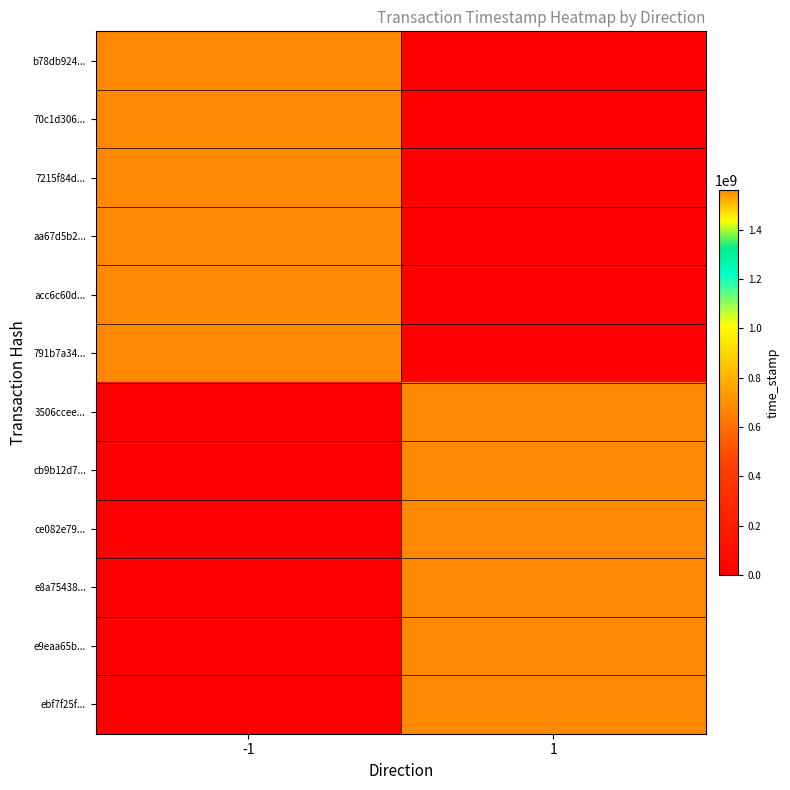

How many categories are shown in the chart?

2